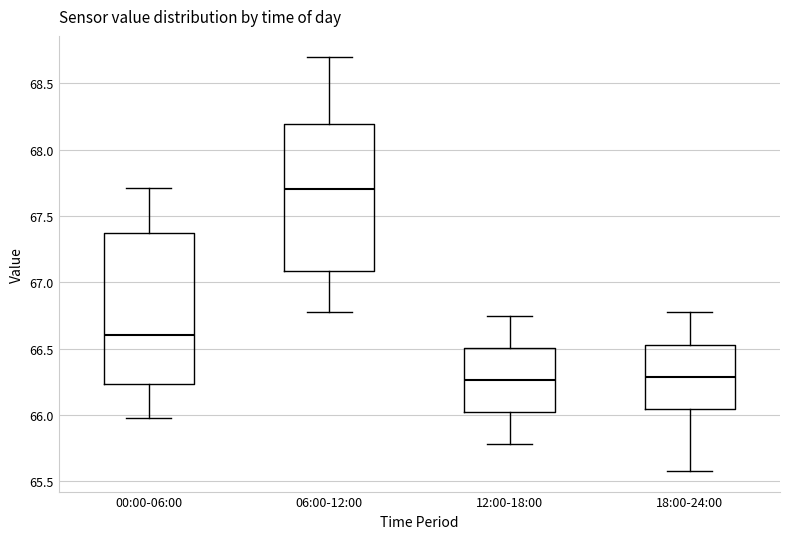

Reading left to right, read every box against the y-axis: the position of its median line, the range the box covers, and the ends of its whiskers. The values are not printed on the chart, so give them approximately, as read against the axis.

00:00-06:00: median 66.60, box 66.25 to 67.35, whiskers 66.00 to 67.70
06:00-12:00: median 67.70, box 67.10 to 68.20, whiskers 66.80 to 68.70
12:00-18:00: median 66.25, box 66.00 to 66.50, whiskers 65.80 to 66.75
18:00-24:00: median 66.30, box 66.05 to 66.55, whiskers 65.60 to 66.80